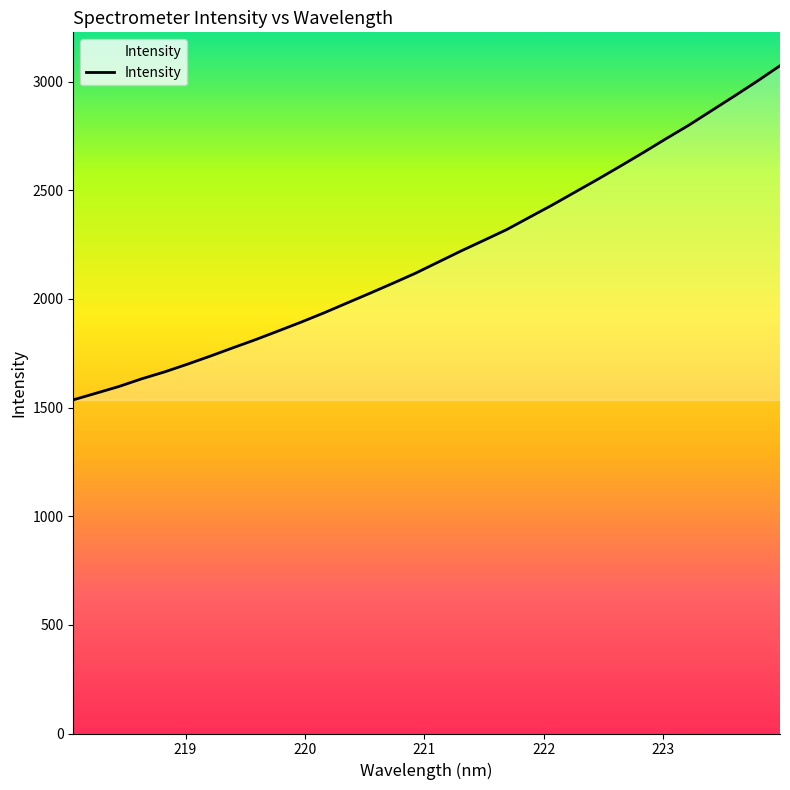

How many values are below 2169?

16